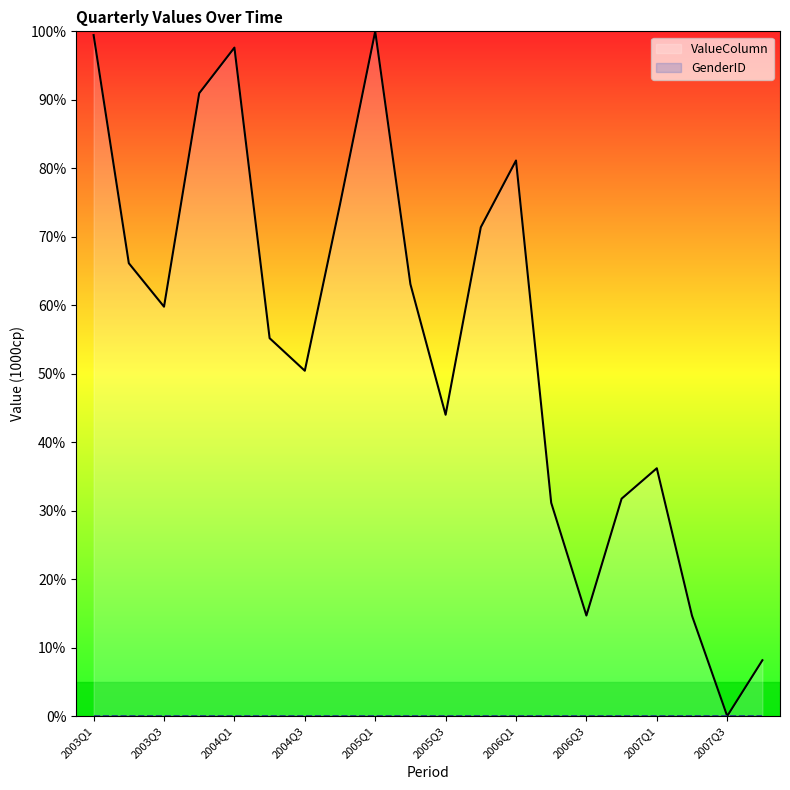

Which has a higher value, 2005Q4 or 2006Q2?

2005Q4